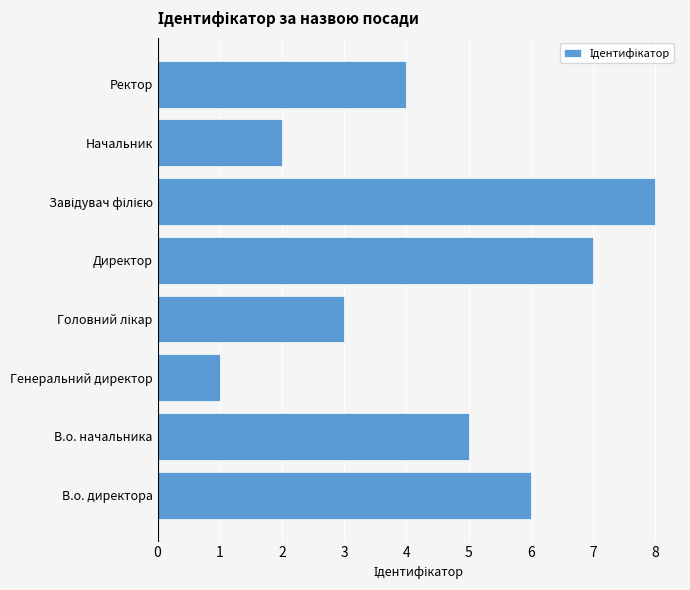

The value at В.о. директора is 6. True or false?

True